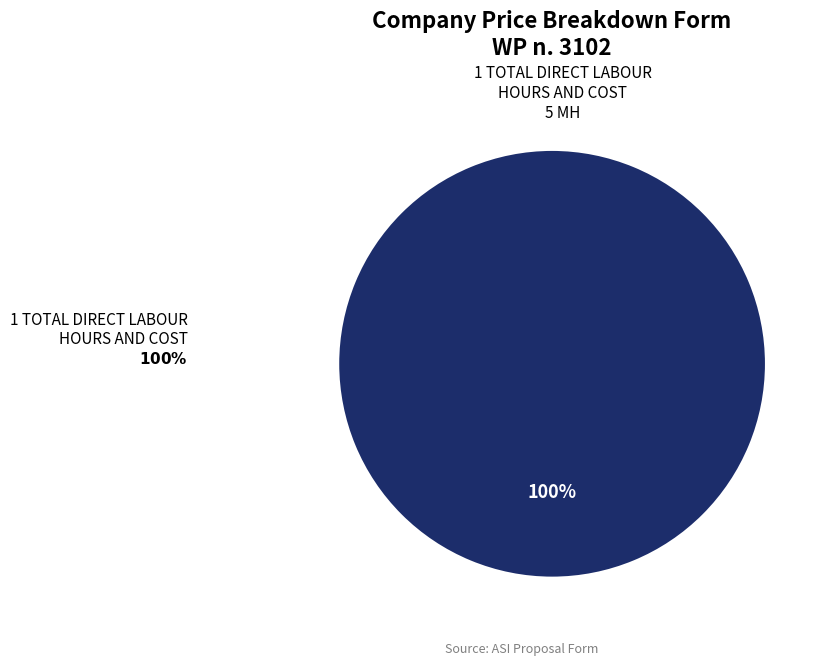

Does any single category account for the majority?

Yes